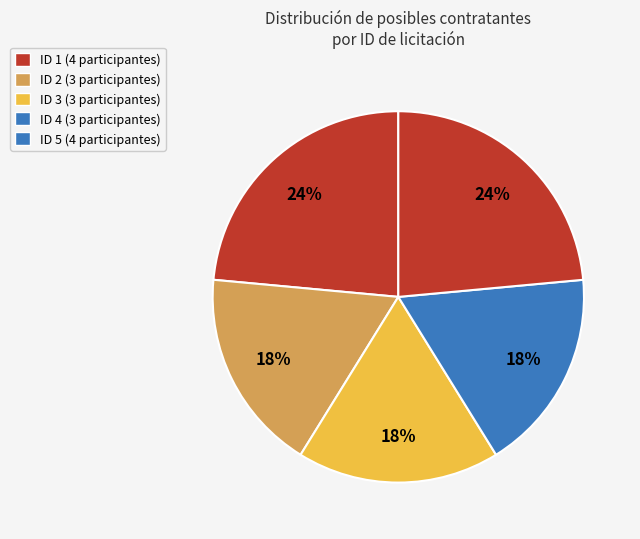

Does any single category account for the majority?

No